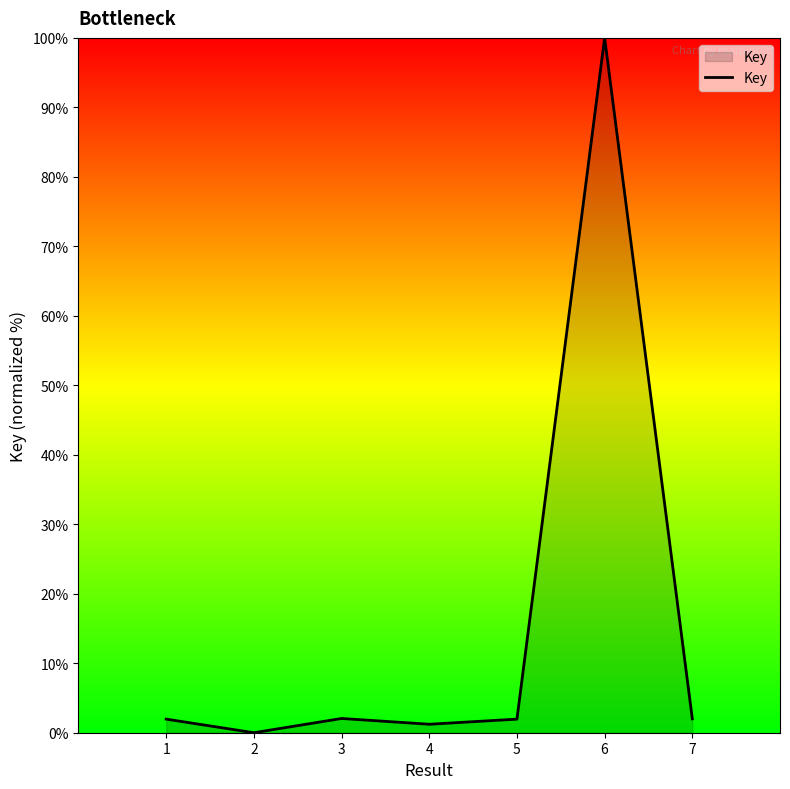

True or false: there are more than 2 points higher than both neighbors.

False